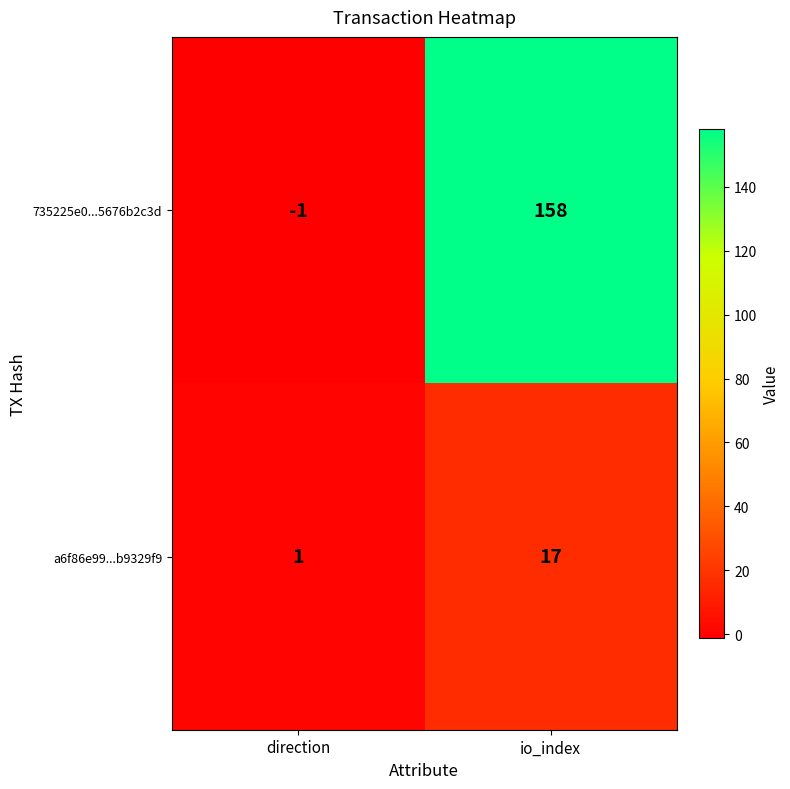

At which label is 735225e0...5676b2c3d closest to 78?

direction